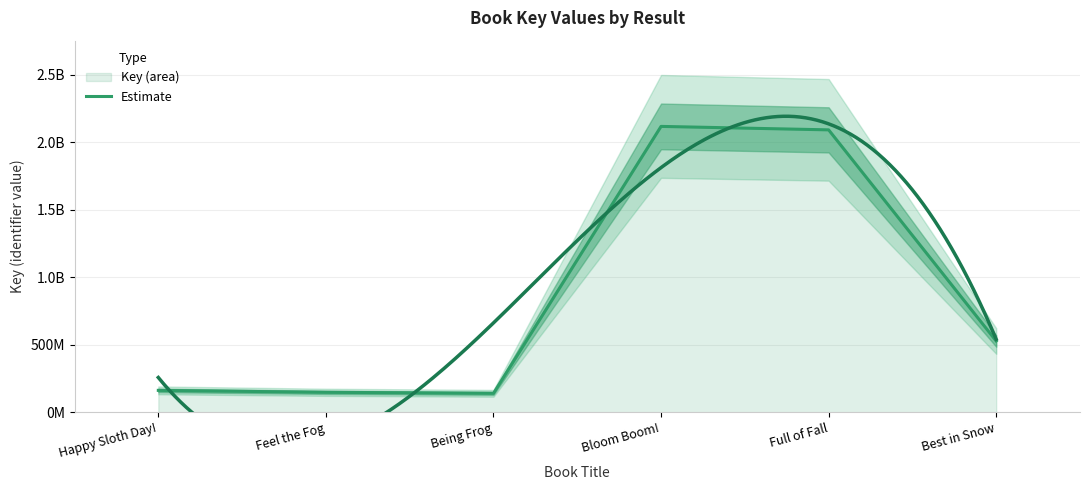

What is the difference between the maximum and minimum values?

1977708356